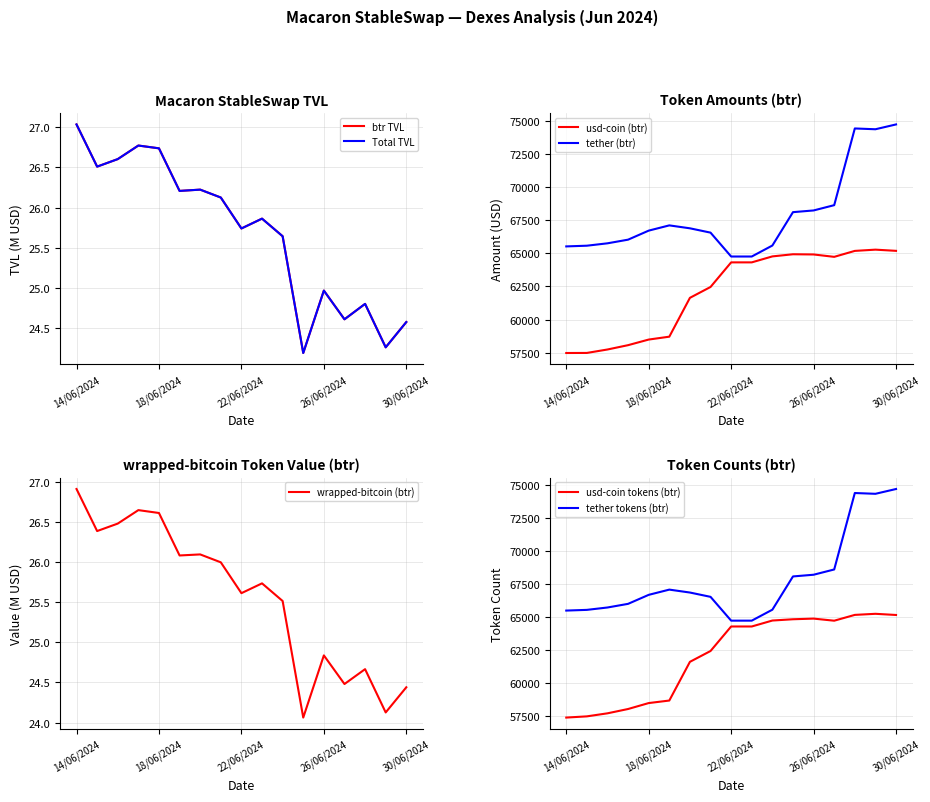

Count the number of data series in this chart.

2